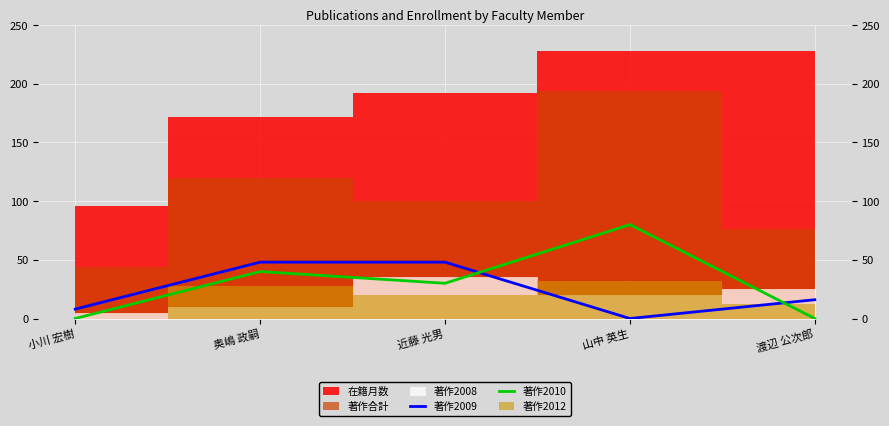

At which label is 著作2010 closest to 40?

奥嶋 政嗣